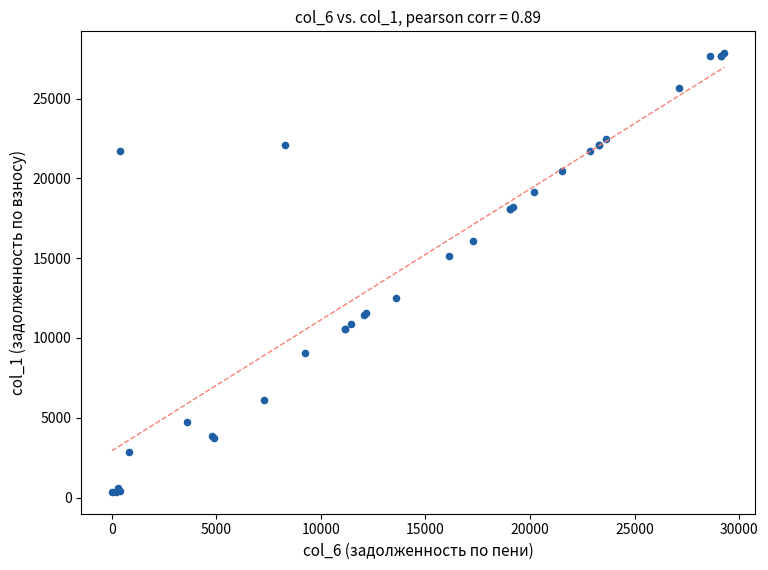

What Y value in the scatter plot is closest to 14101?

15163.1